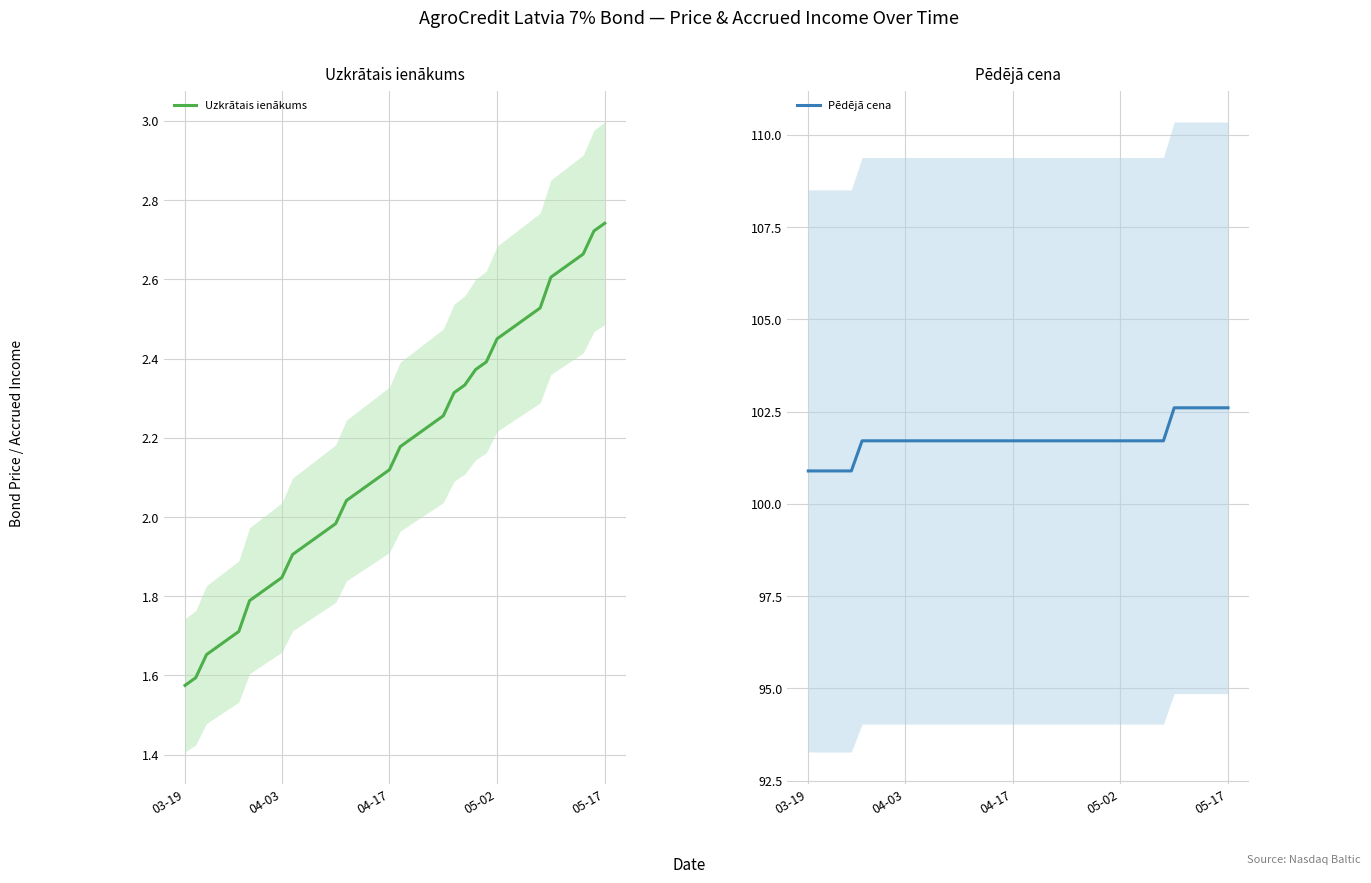

What is the maximum value for Pēdējā cena?

102.6